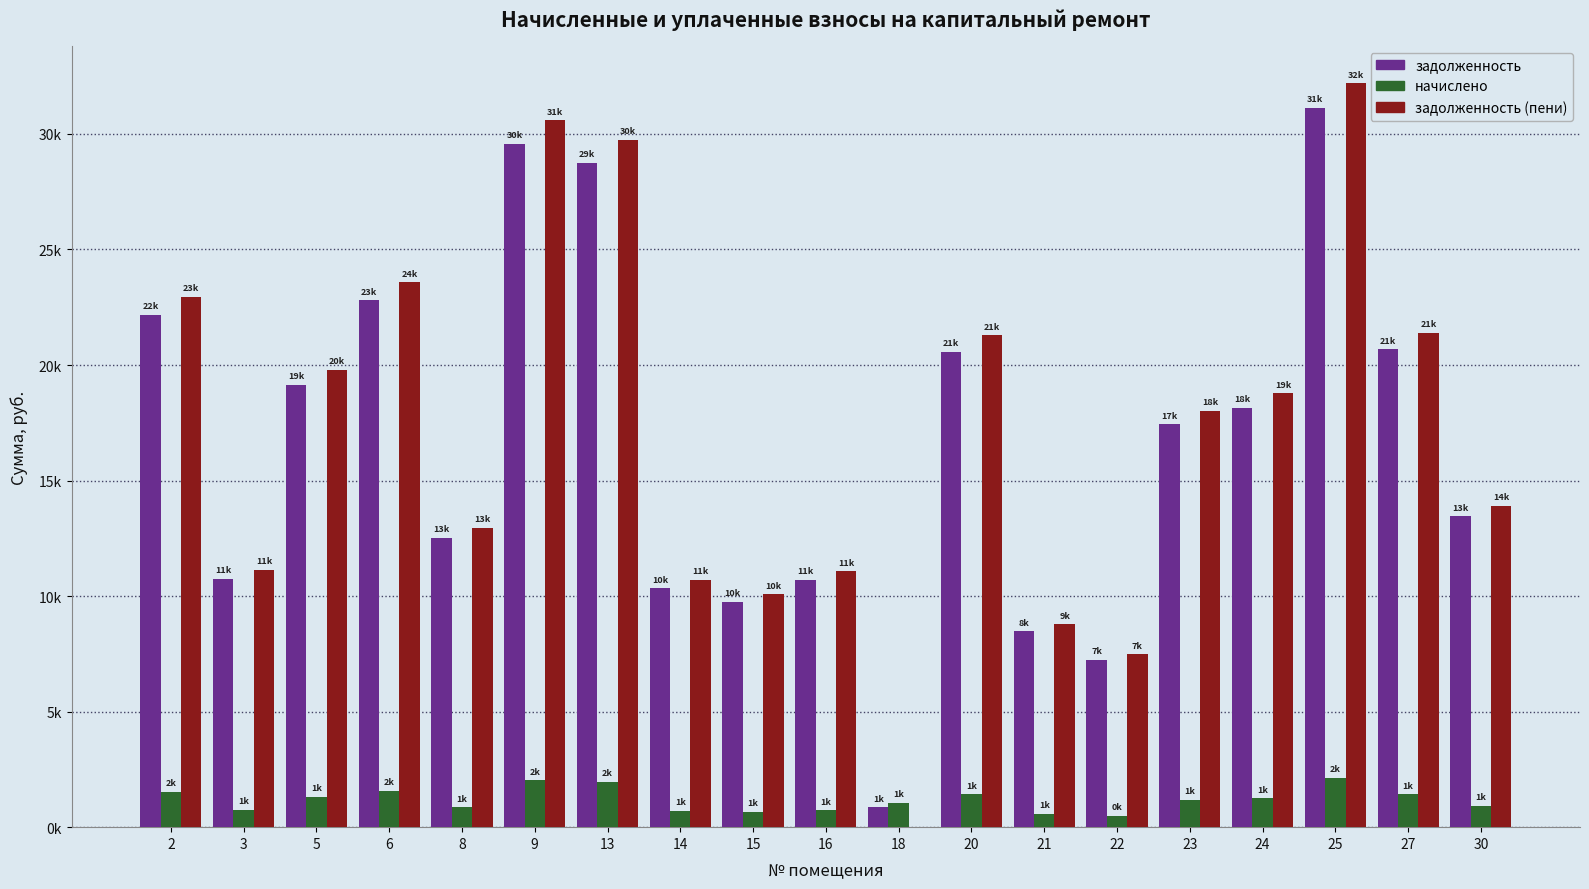

Between 21 and 27, which is larger?

27